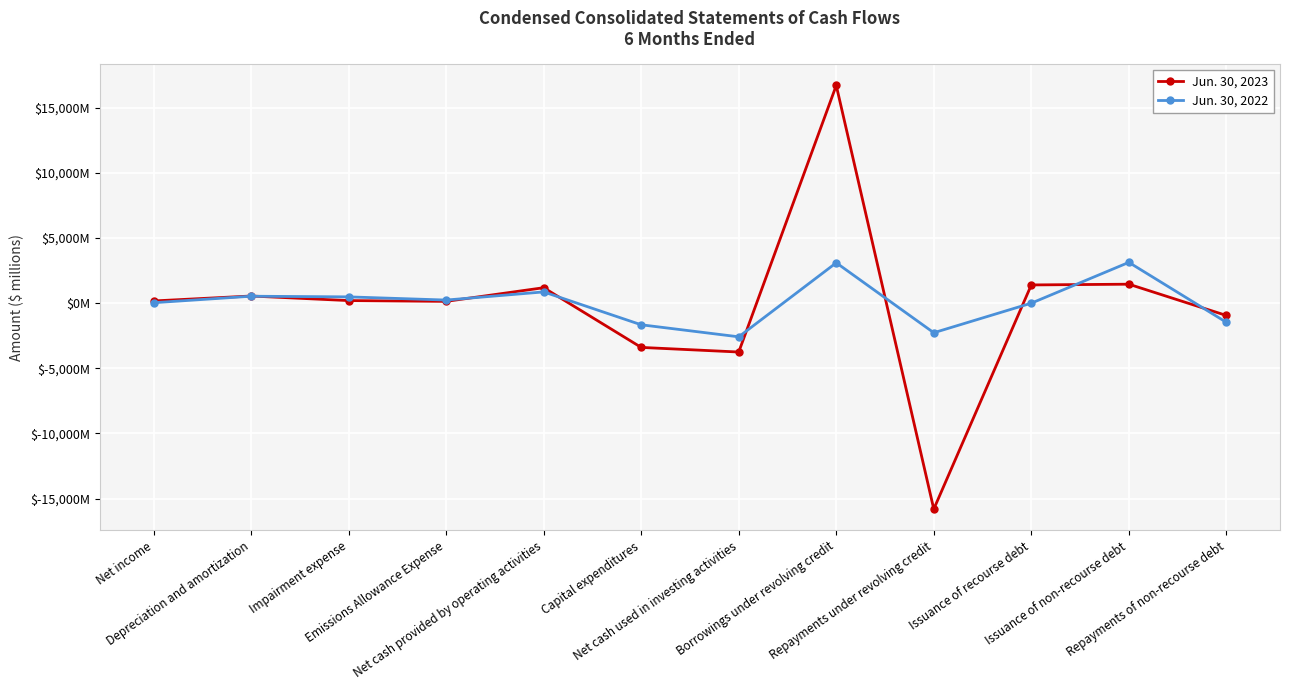

Is the value of Jun. 30, 2023 at Net income greater than the value of Jun. 30, 2022 at Issuance of non-recourse debt?

No